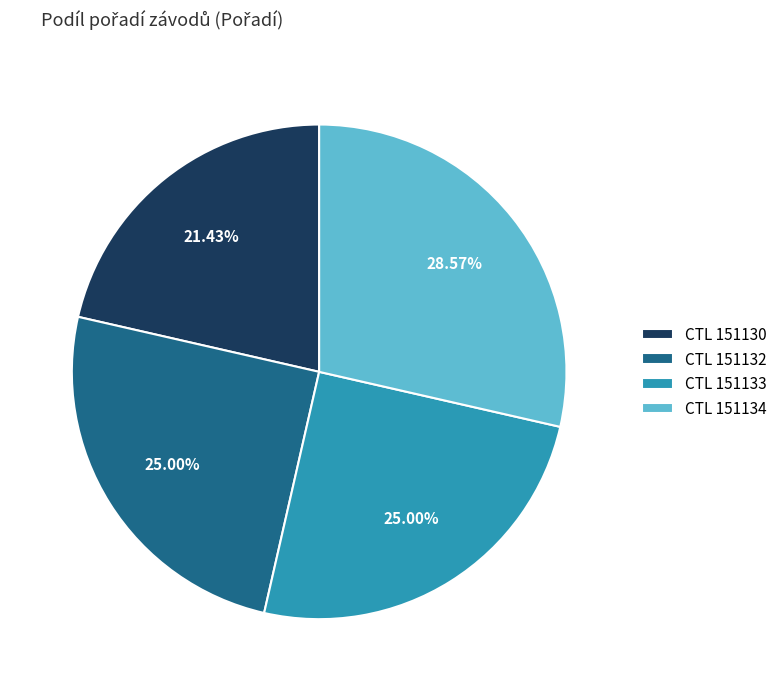

Count the number of slices in the pie.

4